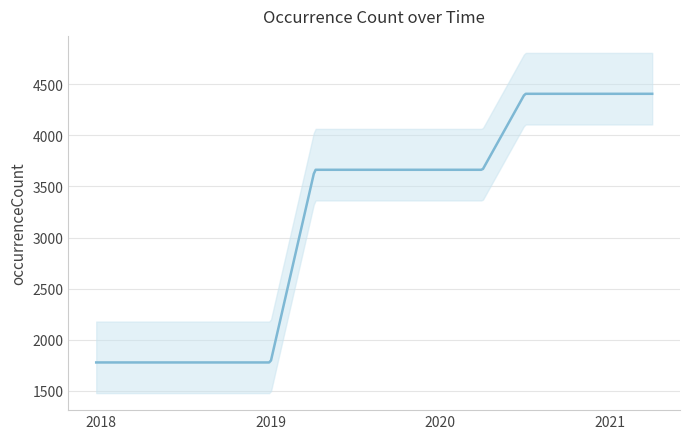

What value does the data have at 2020-07-01, to the nearest 10?

4410